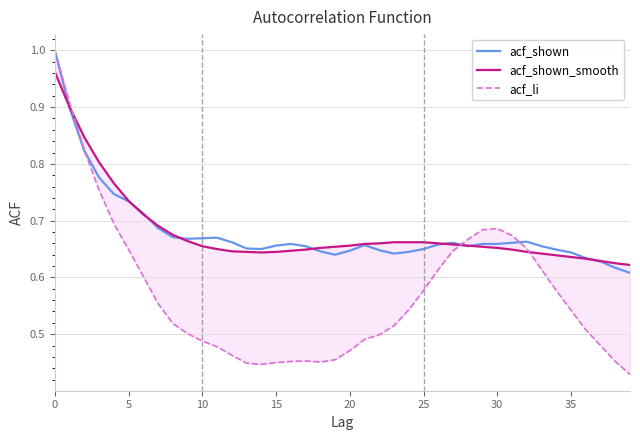

The value of acf_shown at 33 is 0.9. True or false?

False